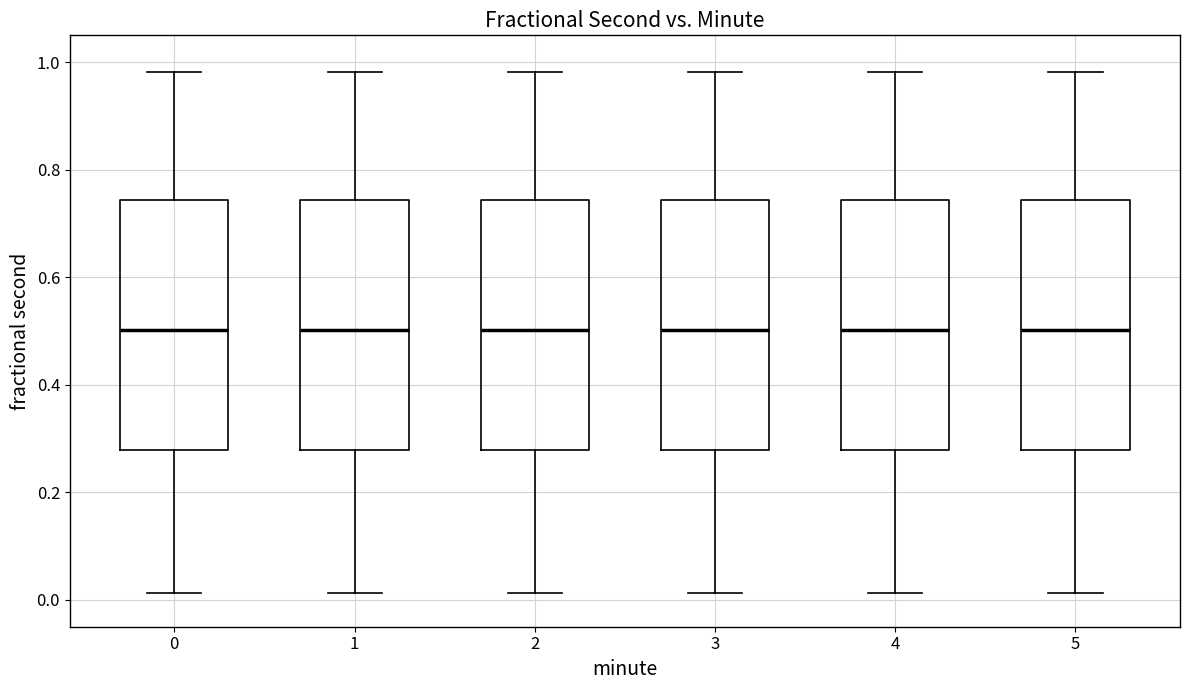

Reading left to right, read every box against the y-axis: the position of its median line, the range the box covers, and the ends of its whiskers. The values are not printed on the chart, so give them approximately, as read against the axis.

0: median 0.50, box 0.28 to 0.74, whiskers 0.02 to 0.98
1: median 0.50, box 0.28 to 0.74, whiskers 0.02 to 0.98
2: median 0.50, box 0.28 to 0.74, whiskers 0.02 to 0.98
3: median 0.50, box 0.28 to 0.74, whiskers 0.02 to 0.98
4: median 0.50, box 0.28 to 0.74, whiskers 0.02 to 0.98
5: median 0.50, box 0.28 to 0.74, whiskers 0.02 to 0.98